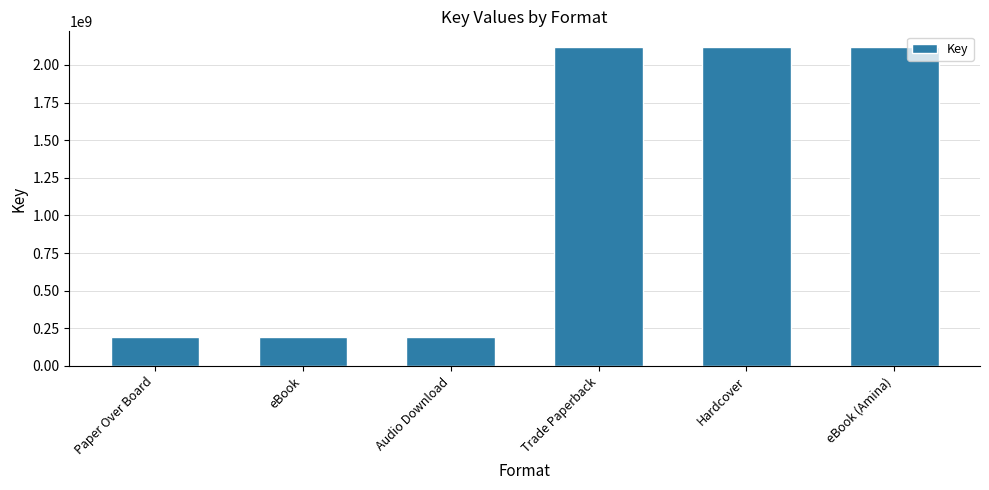

True or false: the data shows 1291616304 at Hardcover.

False